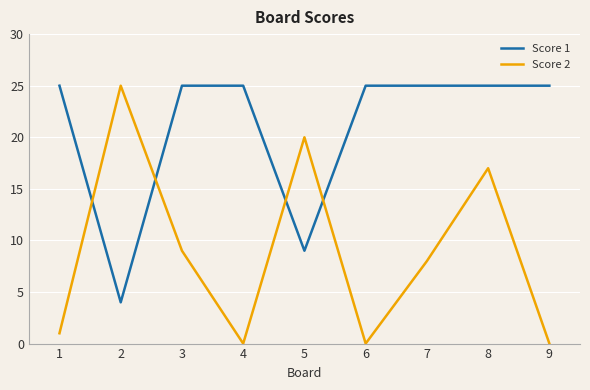

How many lines are shown in the chart?

2